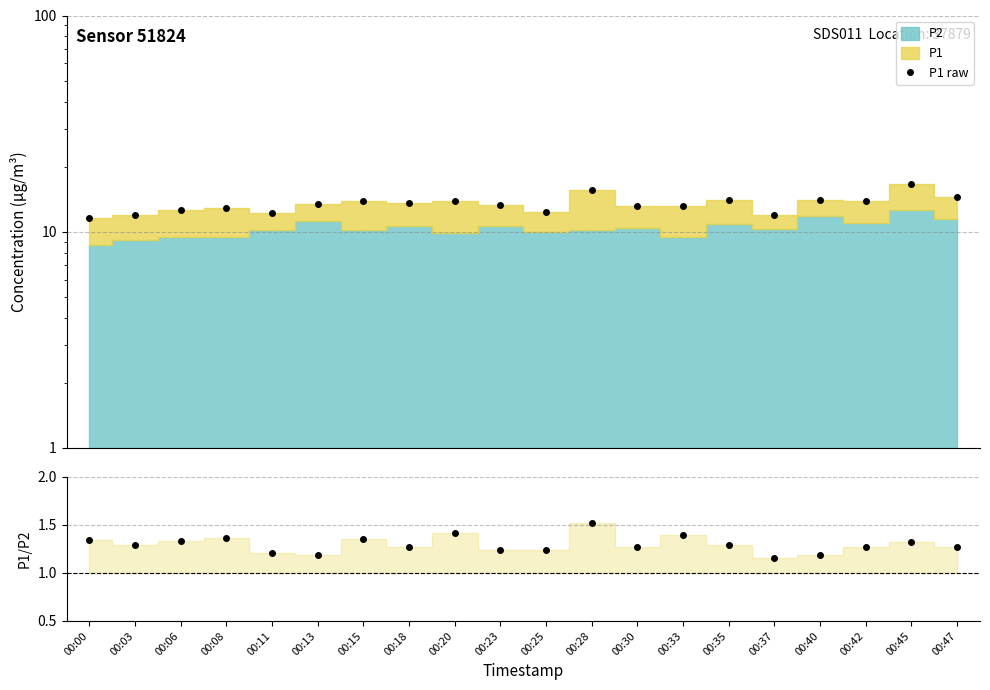

Does the chart display data point markers on the line(s)?

Yes